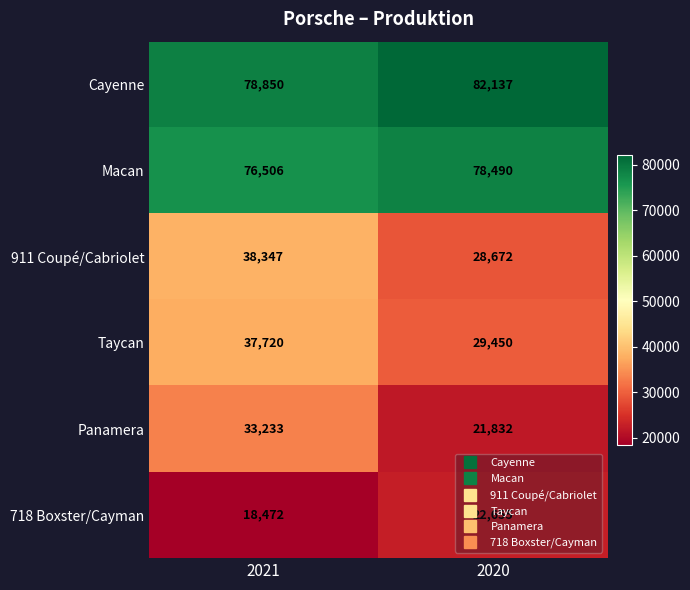

True or false: Panamera has a value of 31865 at 2020.

False